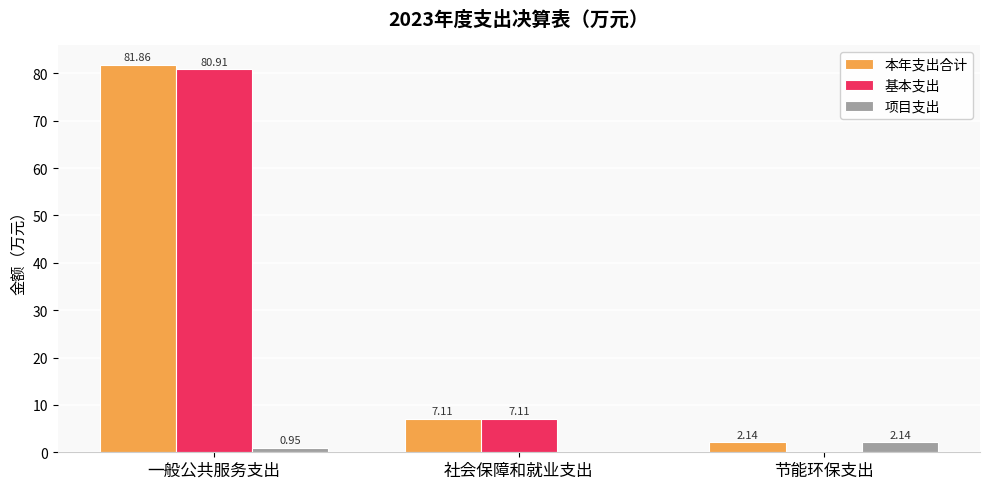

What is the sum of all 本年支出合计 values?

91.1